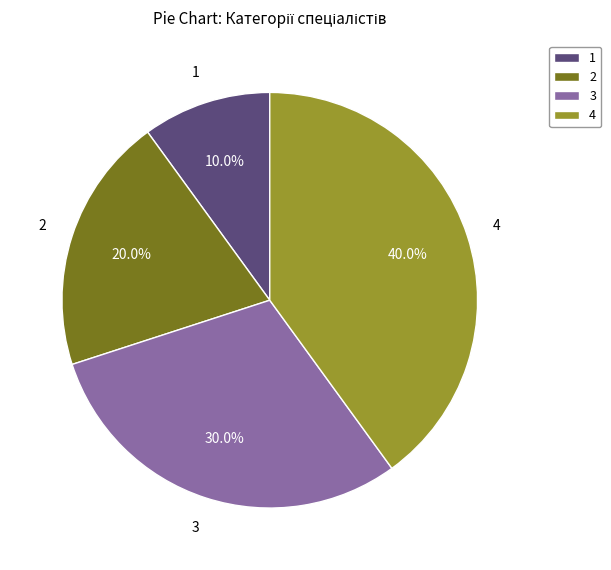

Does 2 account for over 50% of the chart?

No